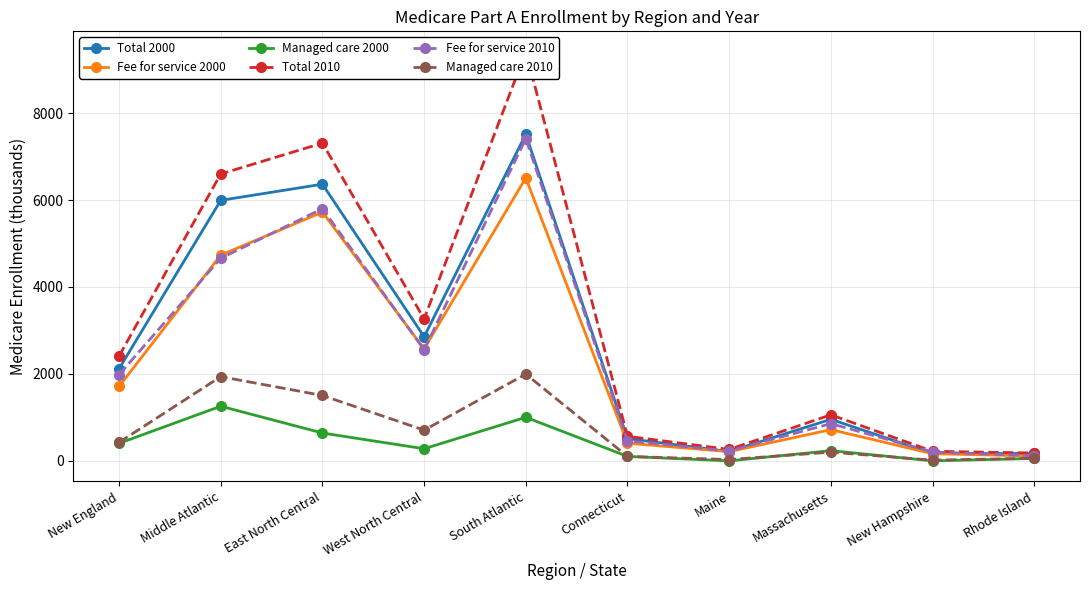

Is the value of Managed care 2000 at Rhode Island greater than the value of Managed care 2010 at South Atlantic?

No